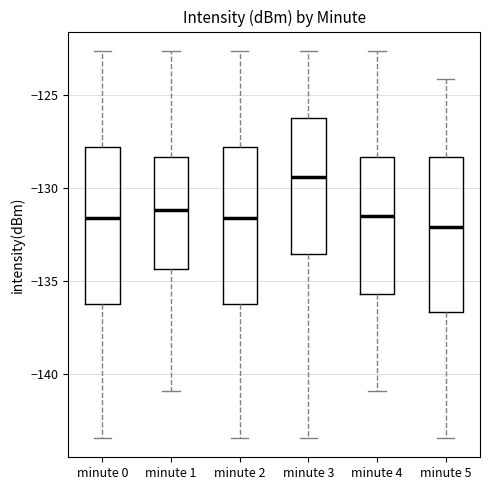

Where is the lower edge of the box for minute 1 on the y-axis? The values are not printed on the chart, so give them approximately, as read against the axis.

-134.5